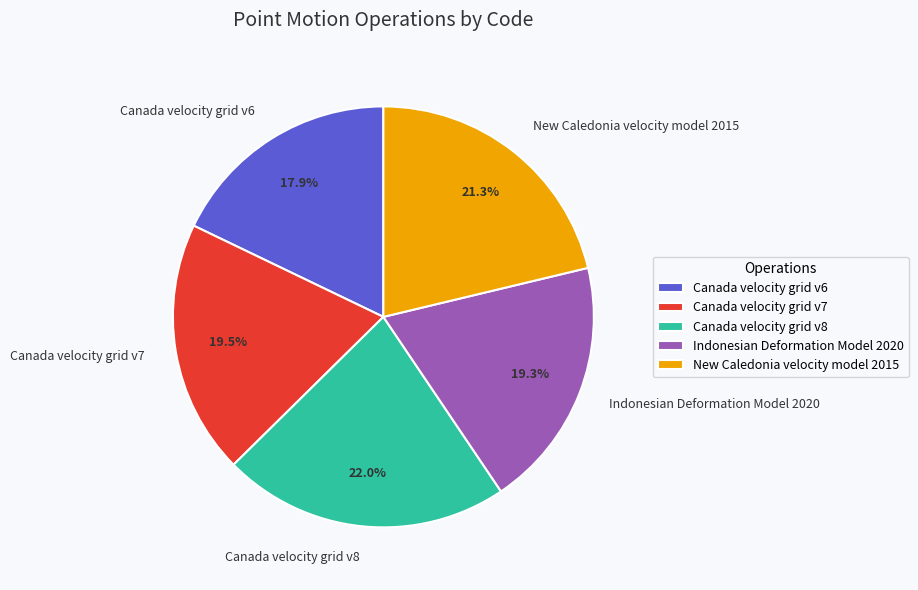

Does any single category account for the majority?

No